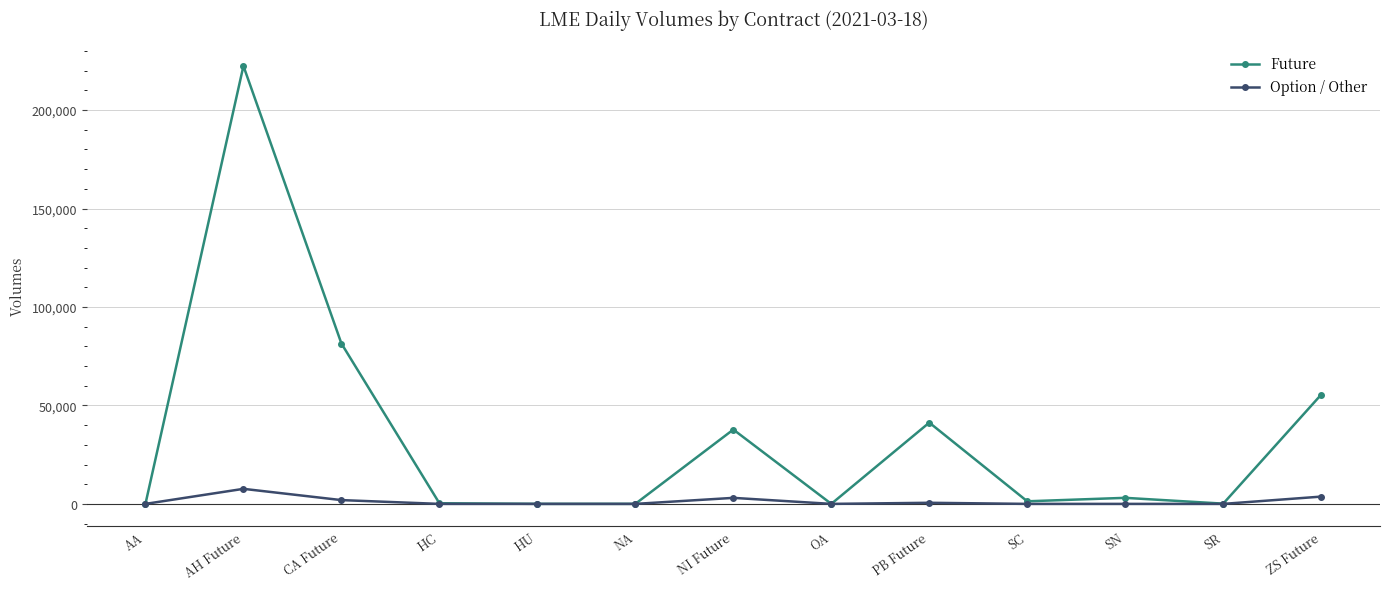

How many data points does each series have?

13